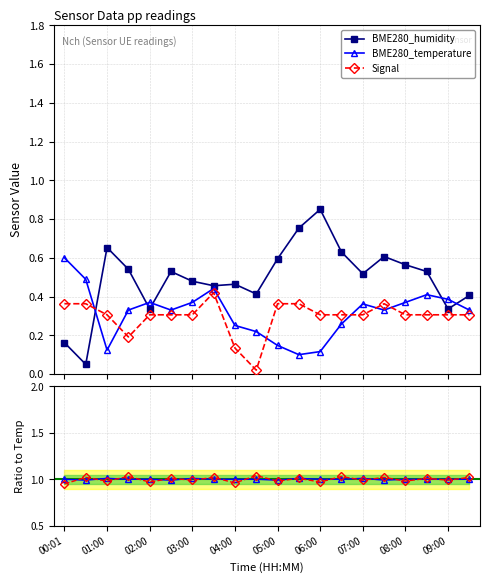

True or false: Signal ratio and Signal cross at least once.

False